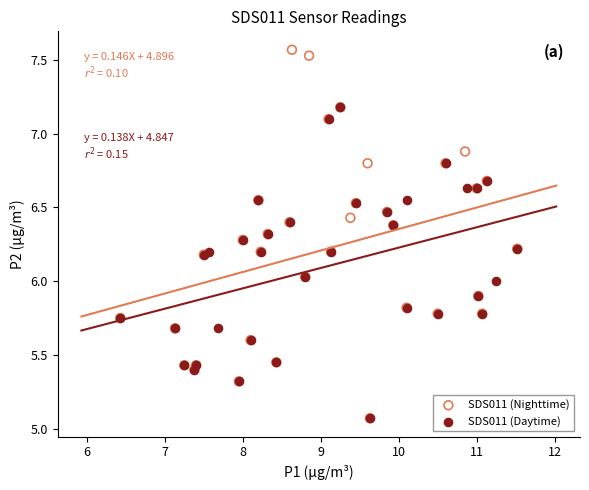

Which series has the widest spread of Y values?

SDS011 (Nighttime)